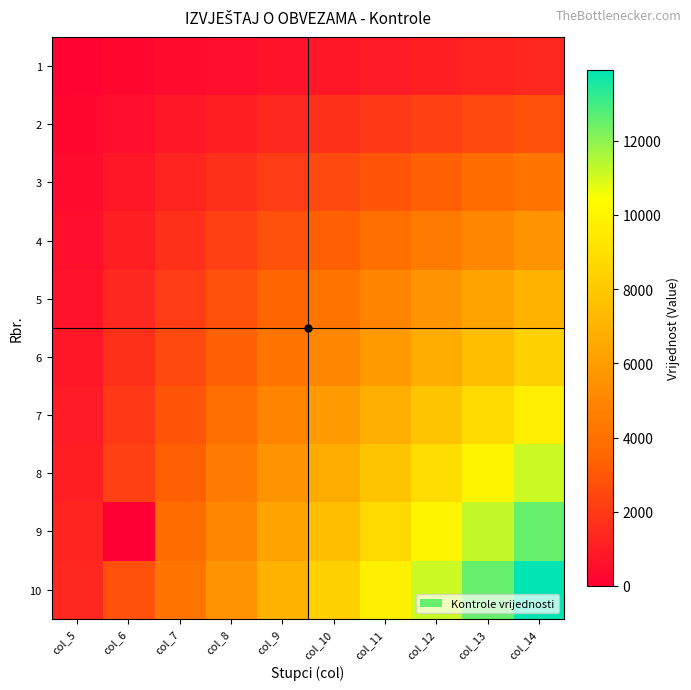

Which series has the widest spread of values?

10